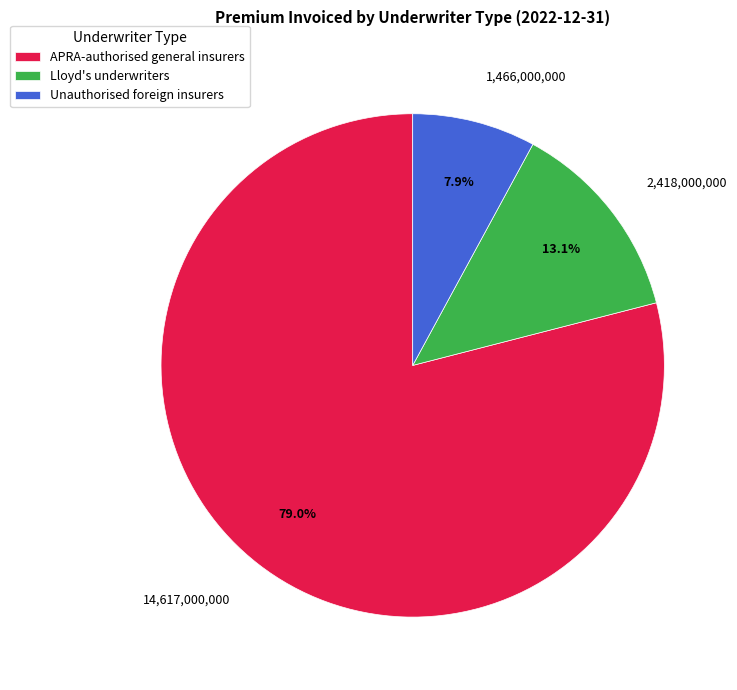

What is the total percentage of Lloyd's underwriters and APRA-authorised general insurers?

92.1%